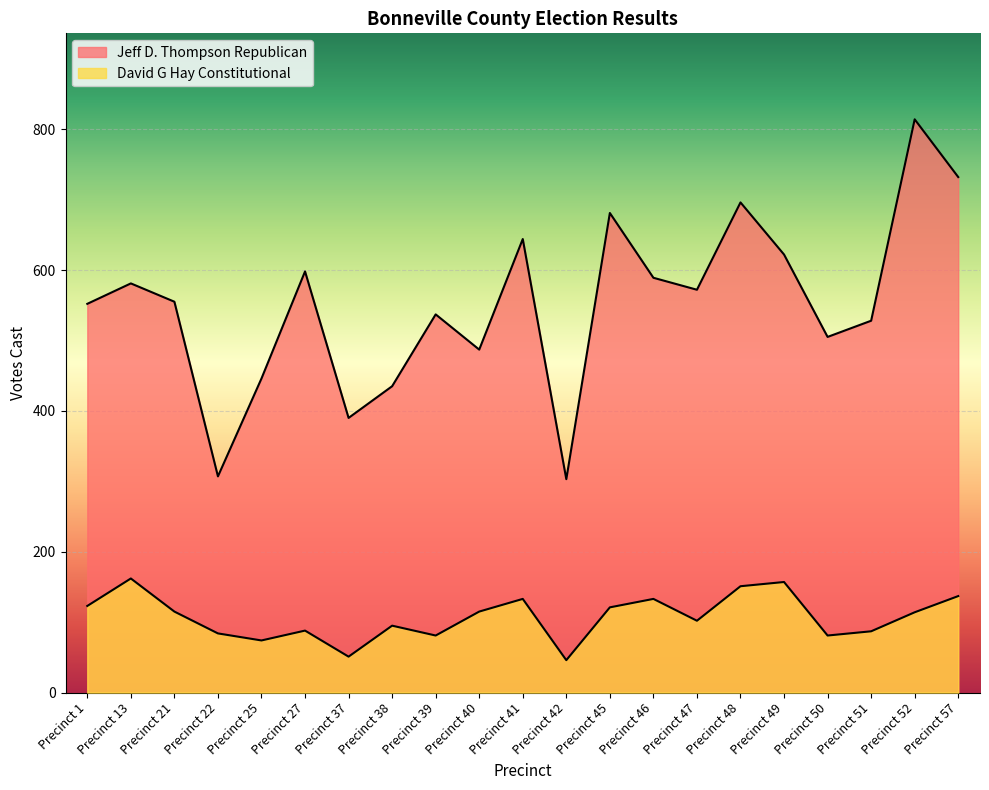

Rank the series by their average value, from lowest to highest.

David G Hay Constitutional, Jeff D. Thompson Republican